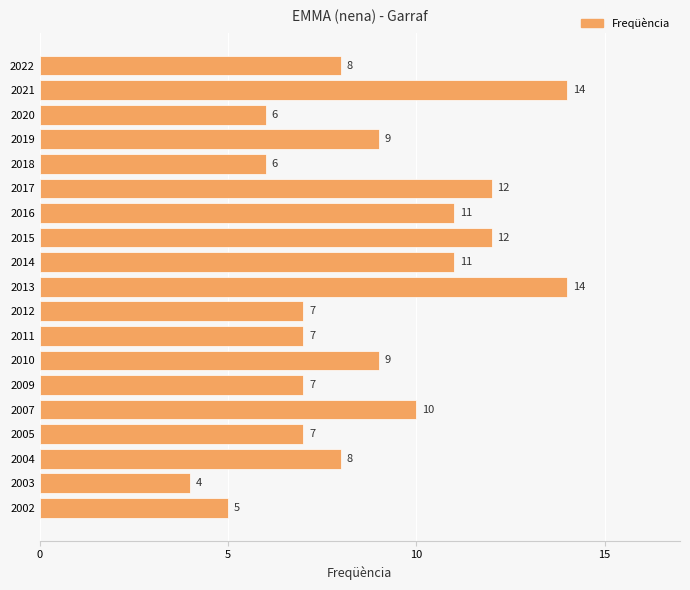

How many bars are there in total?

19